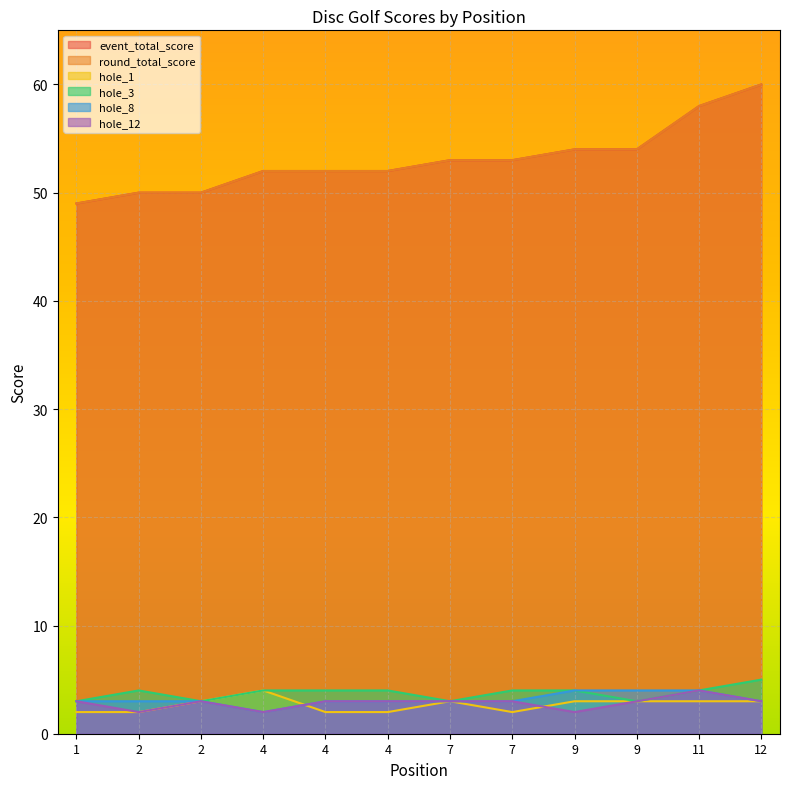

In hole_12, how many points are higher than both neighbors (excluding endpoints)?

2